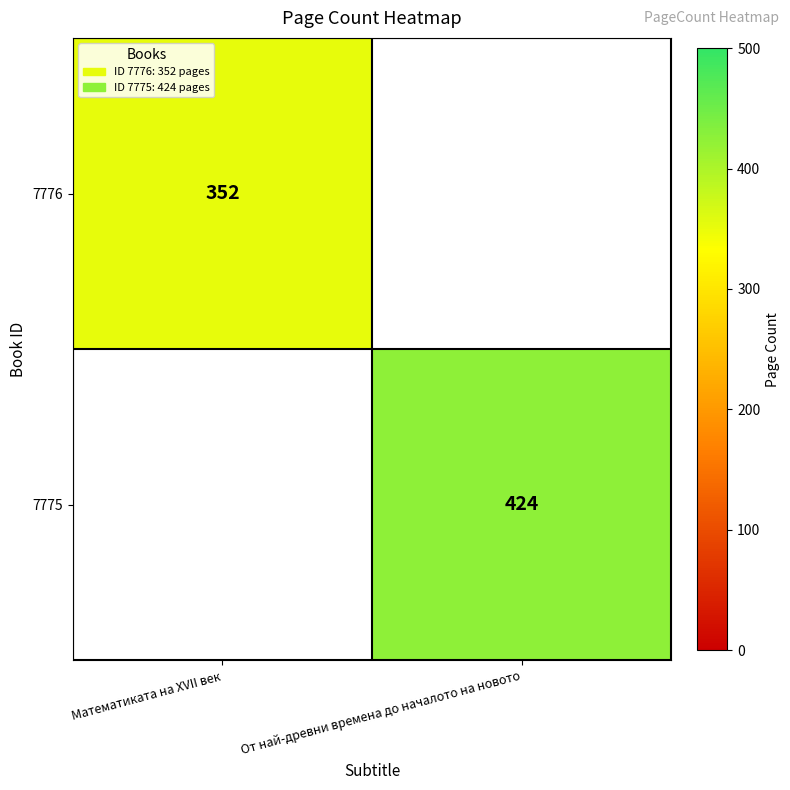

Is it true that 7775 equals 147 at От най-древни времена до началото на новото?

False